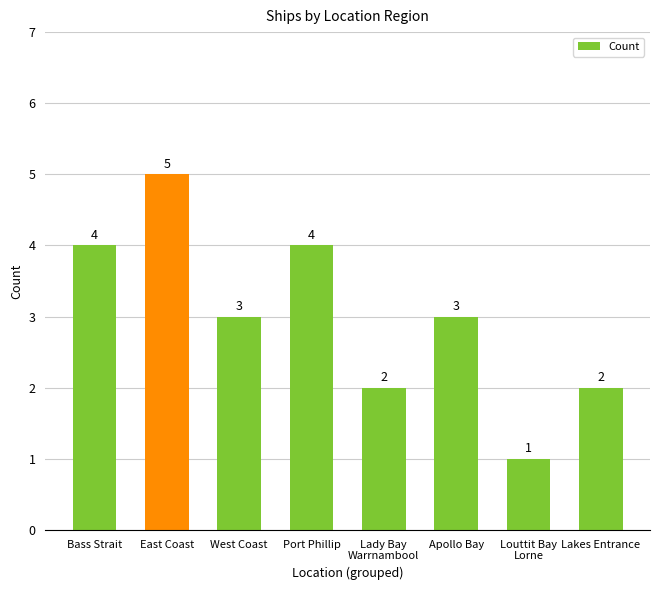

What value does the data have at Apollo Bay?

3